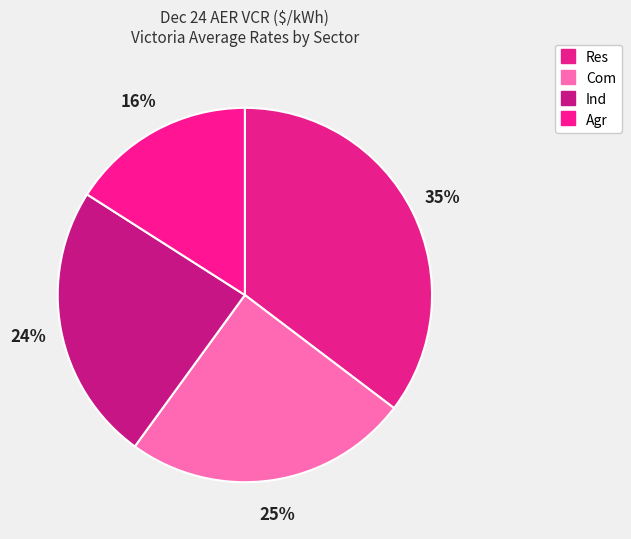

True or false: Res accounts for 30% of the total.

False